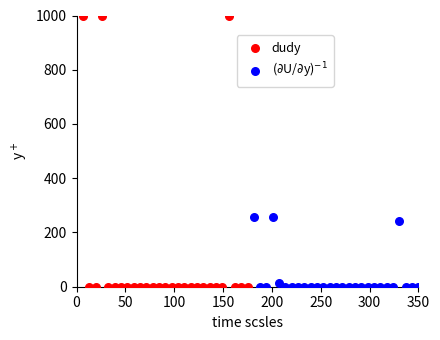

Which series contains the highest Y value?

dudy